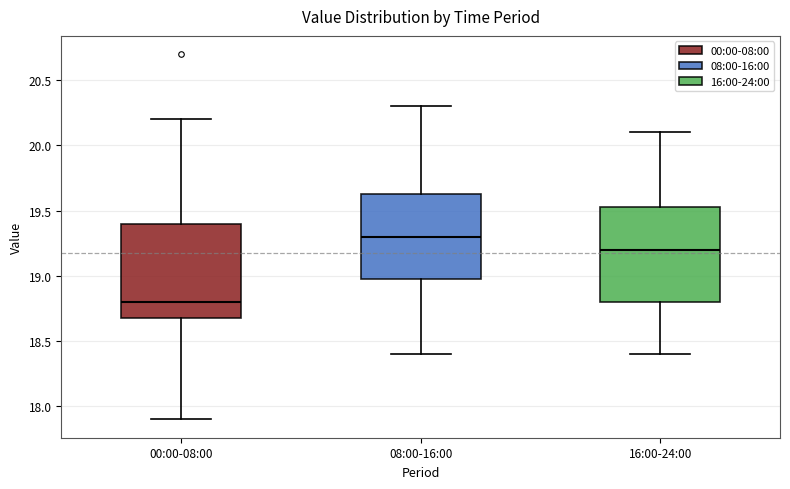

Reading left to right, transcribe this box plot: for each box, give where its median line is, the range the box spans, and where its two whiskers end, as read against the y-axis. The values are not printed on the chart, so give them approximately, as read against the axis.

00:00-08:00: median 18.80, box 18.70 to 19.40, whiskers 17.90 to 20.20
08:00-16:00: median 19.30, box 19.00 to 19.65, whiskers 18.40 to 20.30
16:00-24:00: median 19.20, box 18.80 to 19.55, whiskers 18.40 to 20.10